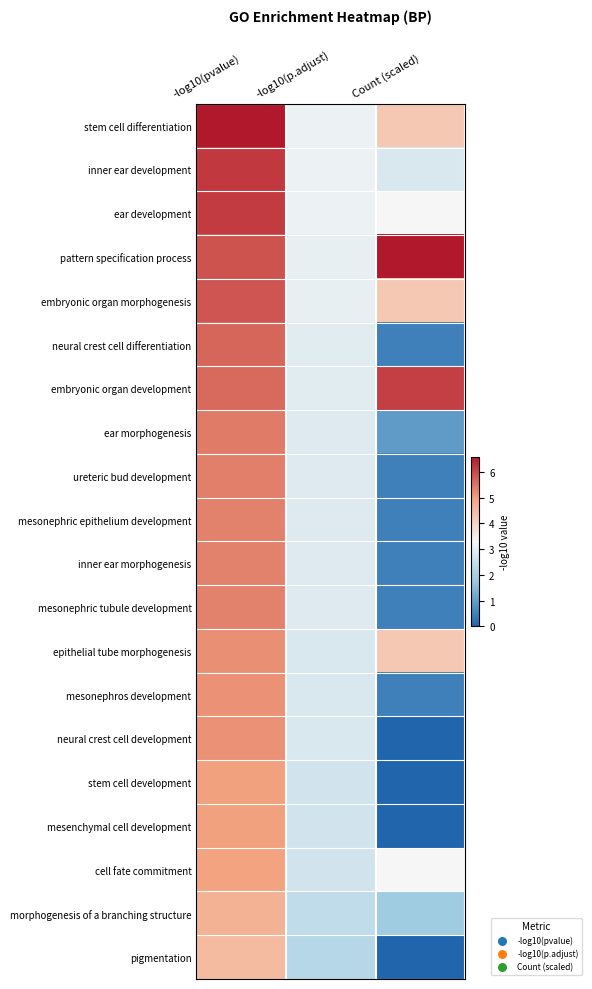

What is the total value across all series at -log10(p.adjust)?

57.0